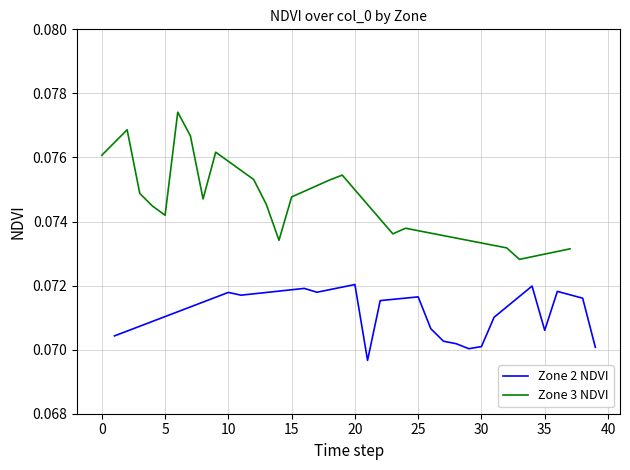

The Zone 2 NDVI series shows 0.0 at 25. True or false?

False